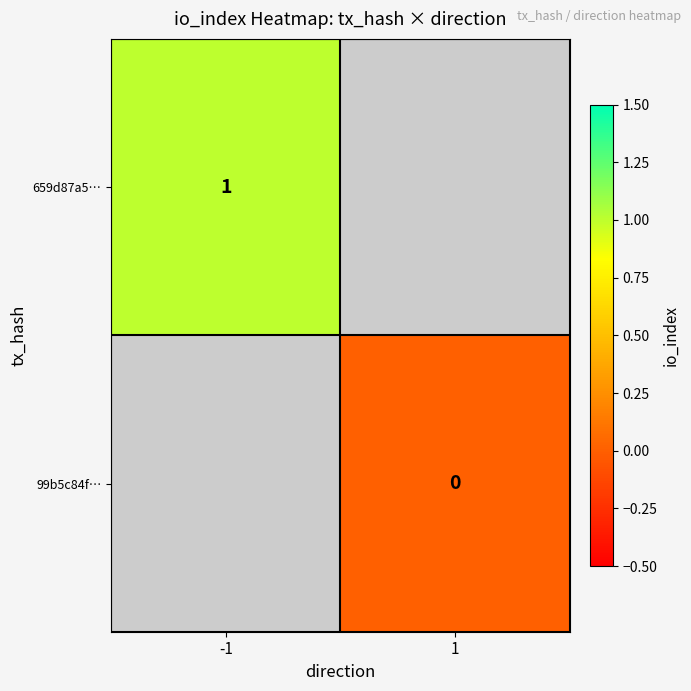

Is it true that 659d87a5… equals 2 at -1?

False